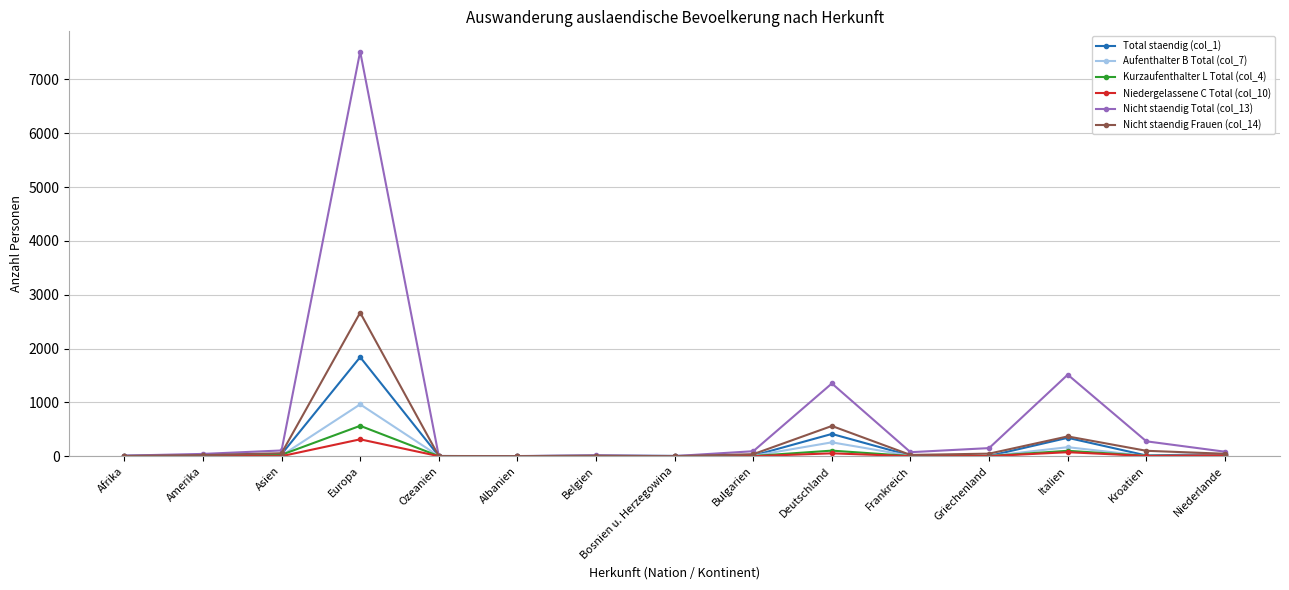

How many lines are shown in the chart?

6